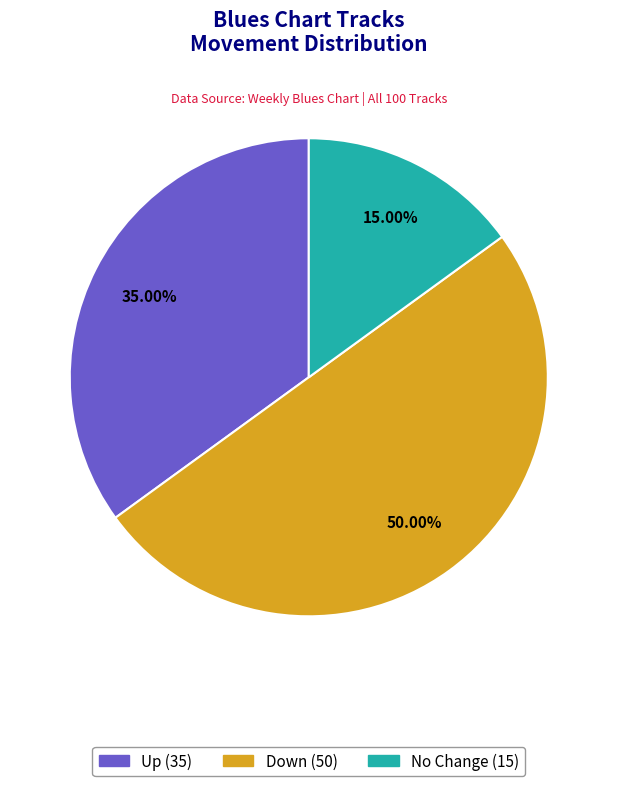

Between No Change (15) and Down (50), which is larger?

Down (50)